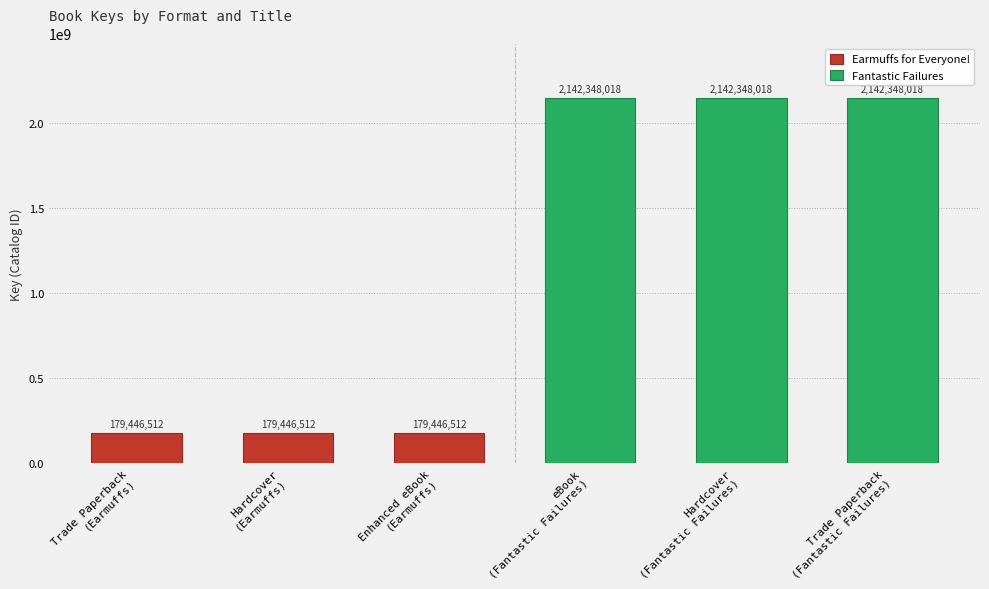

What is the smallest value displayed?

179446512